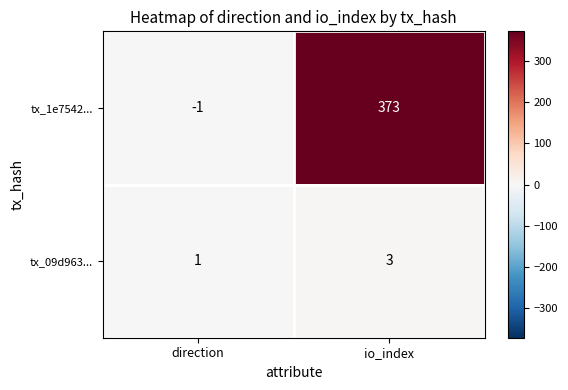

The value of tx_09d963... at direction is 0. True or false?

False